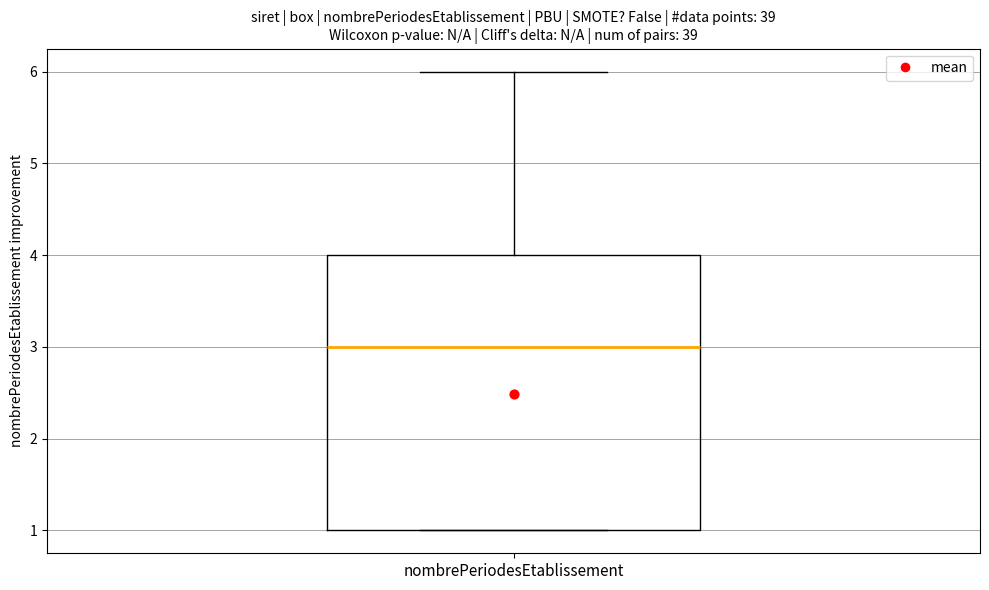

Where does the median line of the box for nombrePeriodesEtablissement sit on the y-axis? The values are not printed on the chart, so give them approximately, as read against the axis.

3